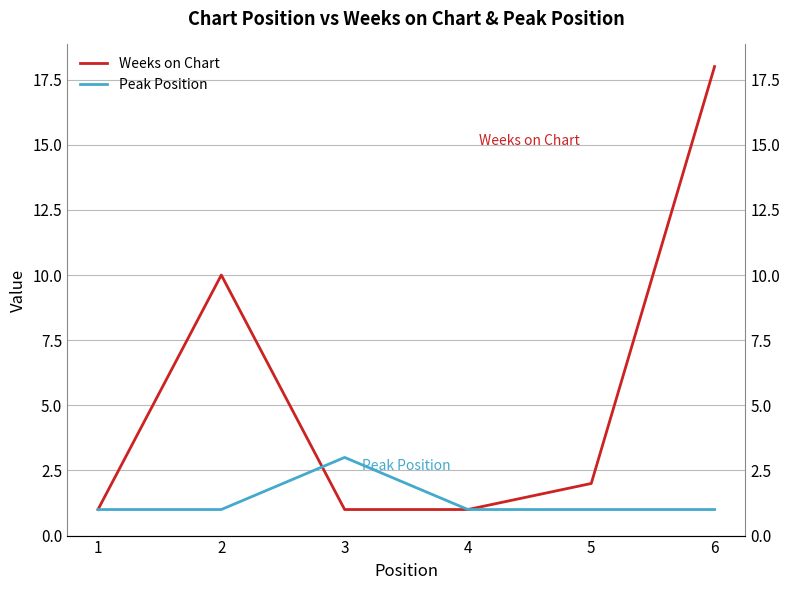

What is the difference between the maximum and minimum values in the Peak Position series?

2